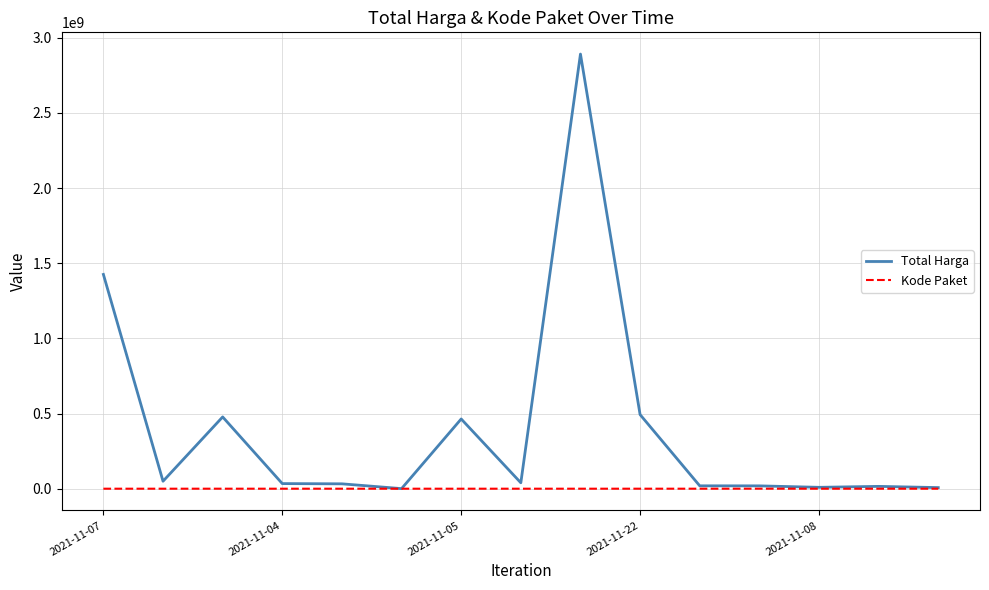

Rank the series by their maximum value, from lowest to highest.

Kode Paket, Total Harga